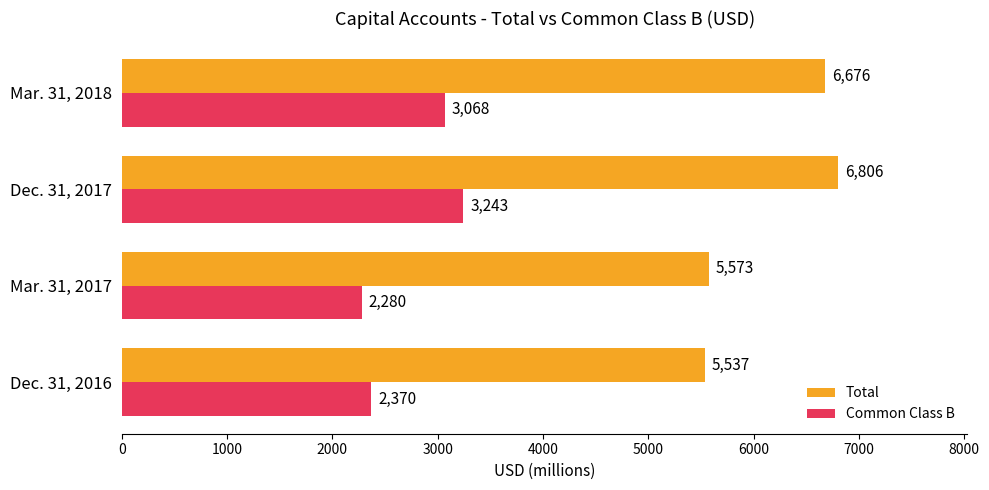

Where is Total nearest to the value 6171?

Mar. 31, 2018